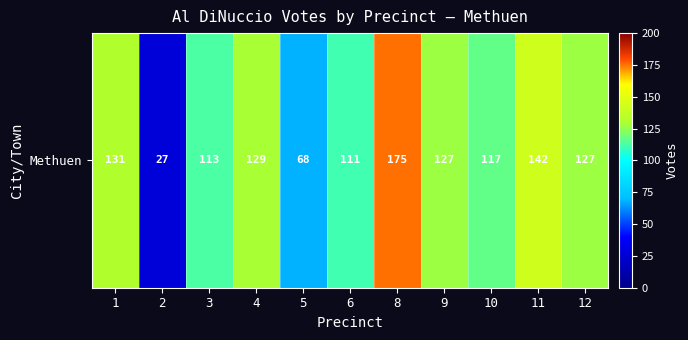

List the labels in order of value, smallest first.

2, 5, 6, 3, 10, 9, 12, 4, 1, 11, 8